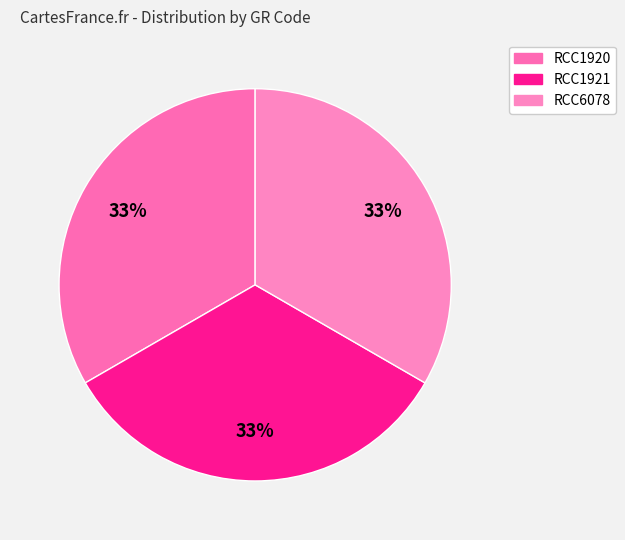

Do RCC1921 and RCC1920 together represent more than half of the pie?

Yes